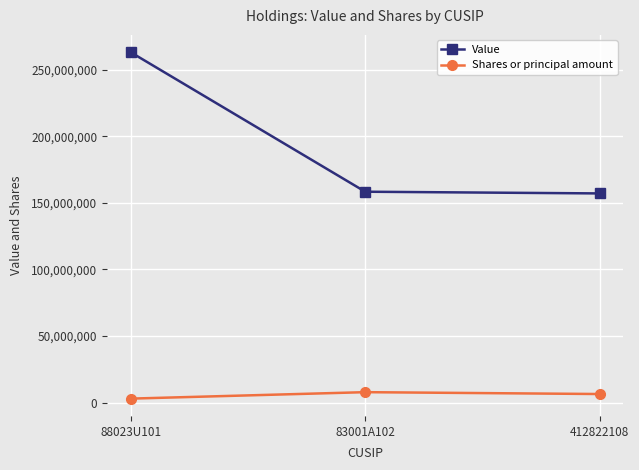

List the series in order of their peak value, lowest first.

Shares or principal amount, Value